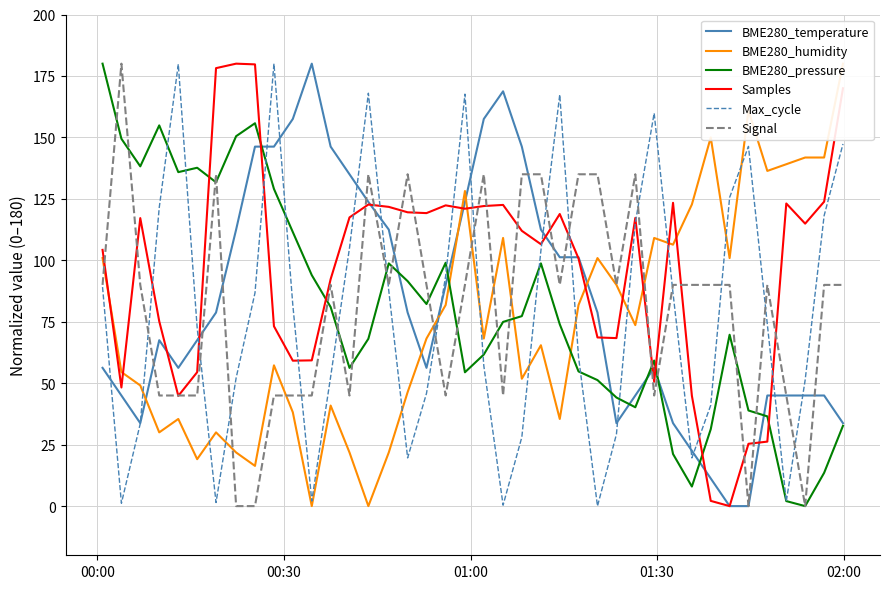

How many times do Samples and BME280_temperature cross each other?

13